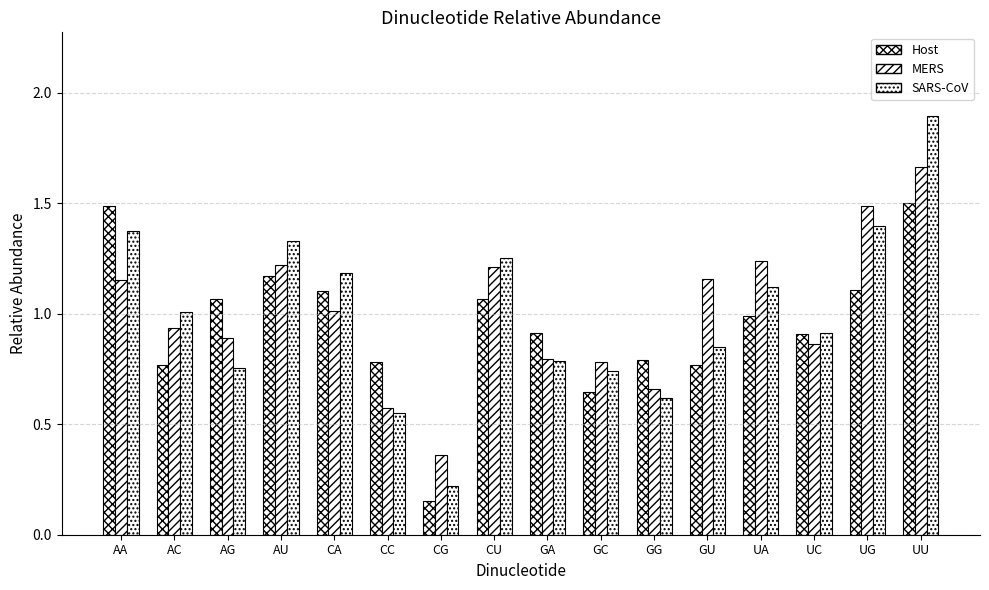

What is the minimum value shown in the chart?

0.2